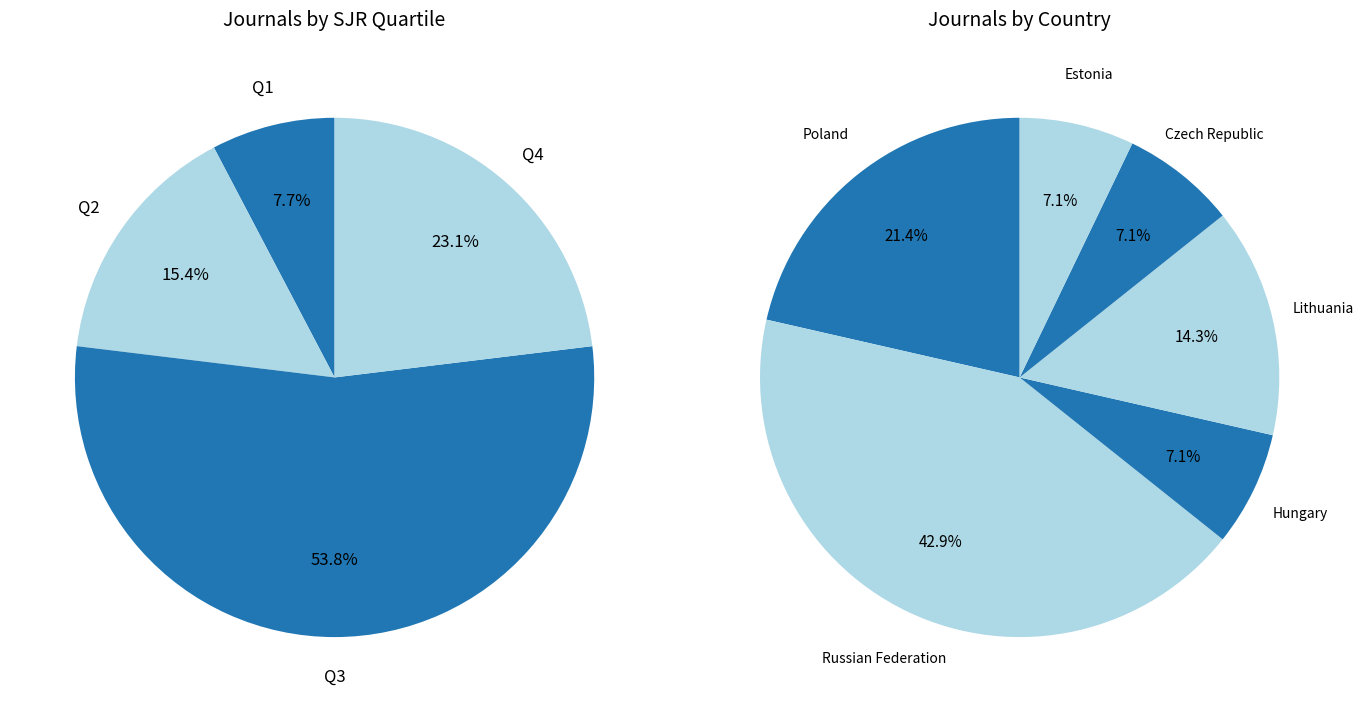

Is Q3 the majority of the pie?

Yes